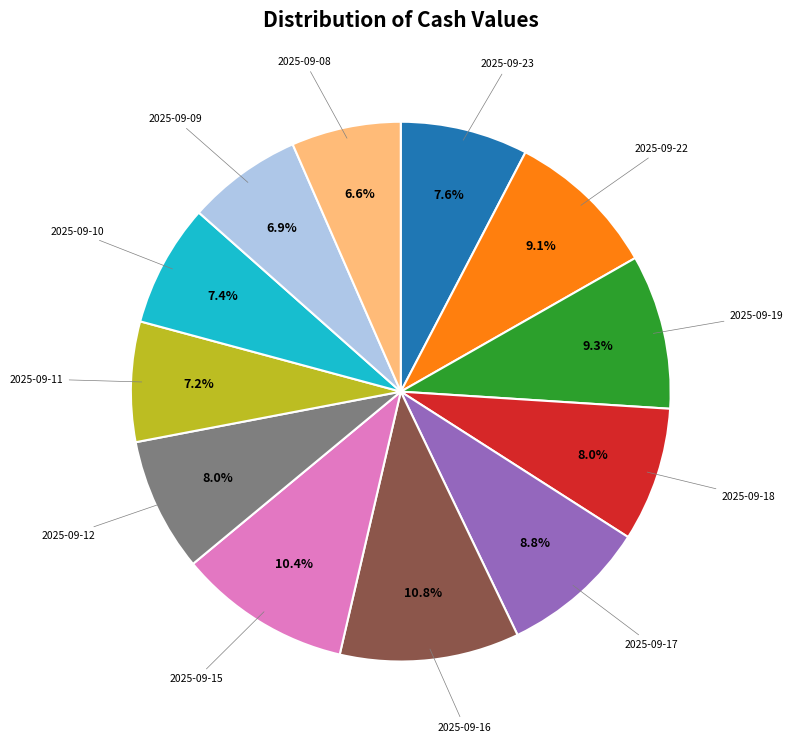

Does any single category account for the majority?

No